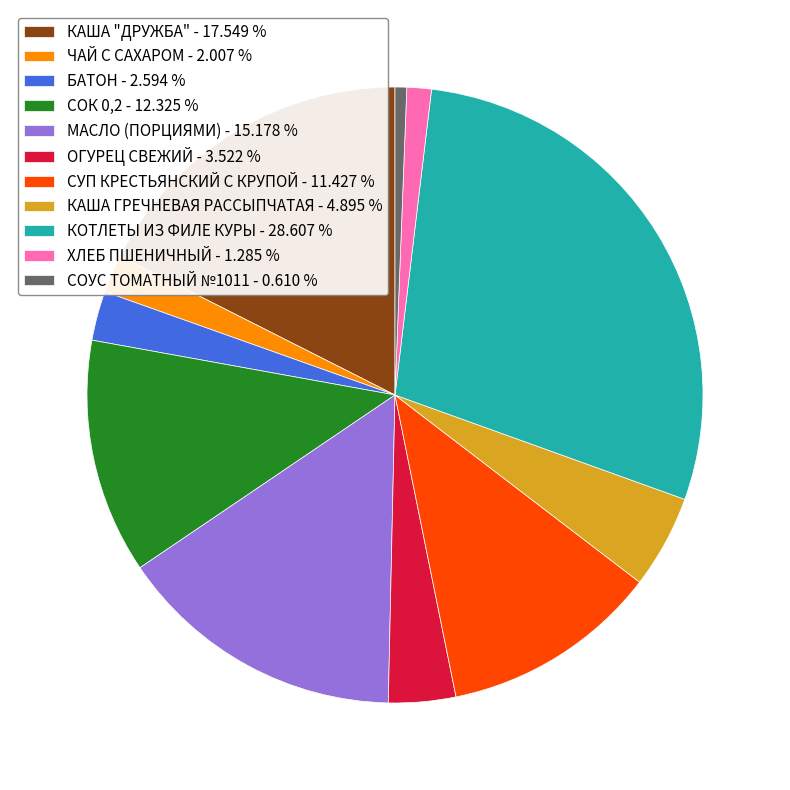

Which has a higher value, БАТОН - 2.594 % or СОУС ТОМАТНЫЙ №1011 - 0.610 %?

БАТОН - 2.594 %